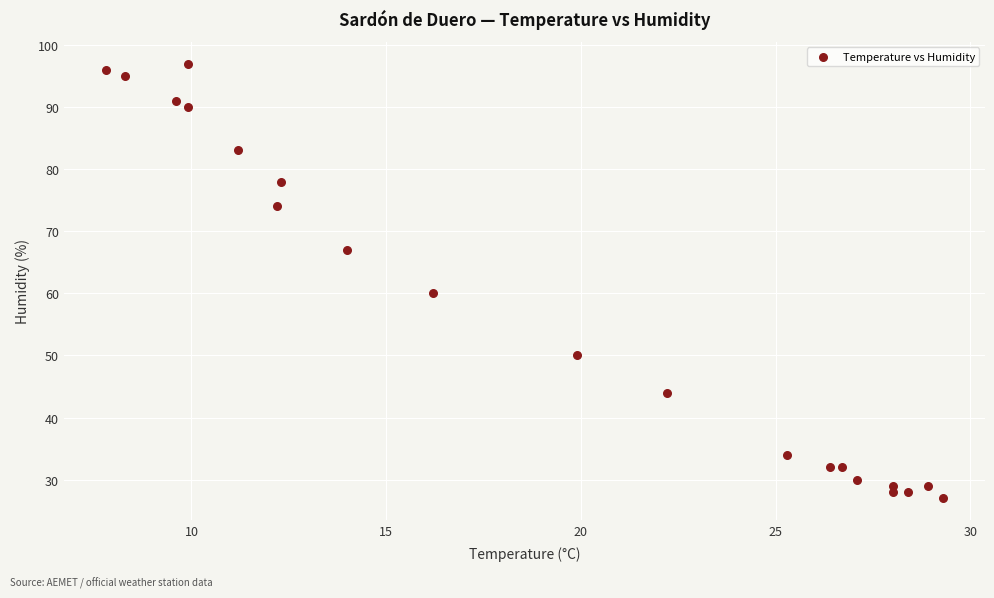

What Y value in the scatter plot is closest to 62?

60